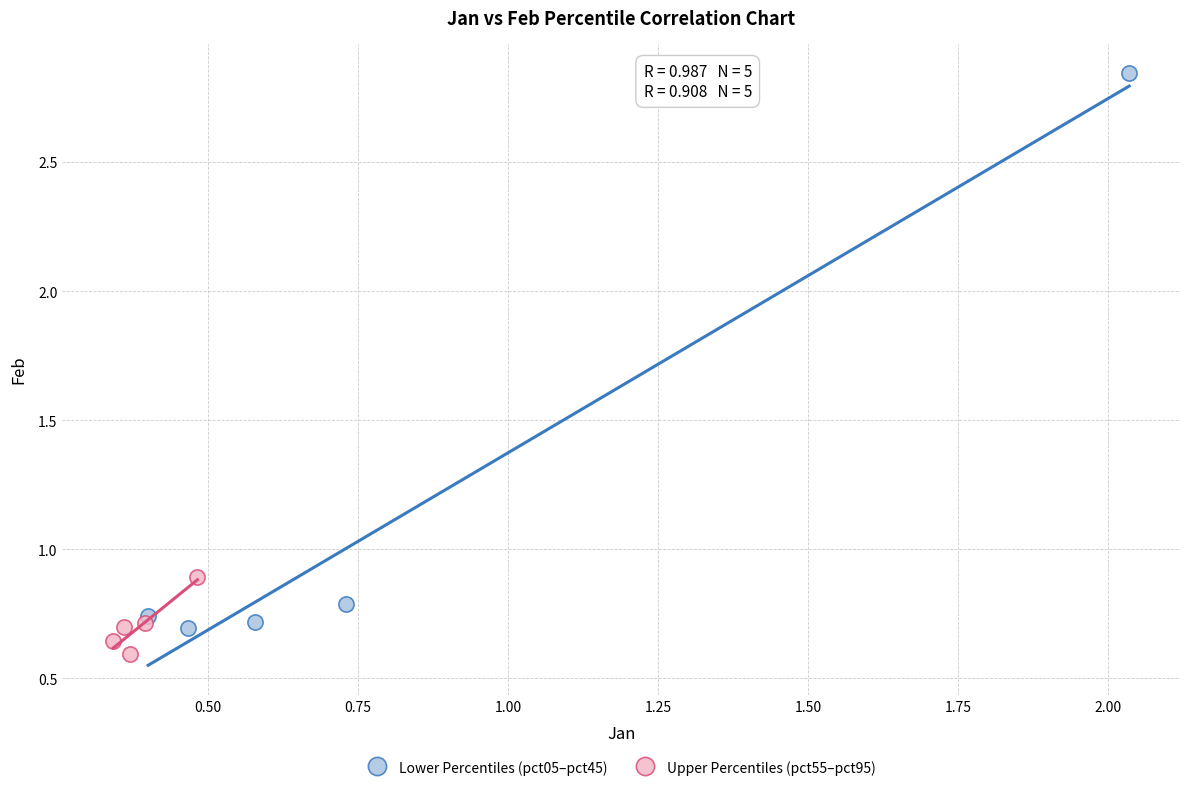

Which series contains the highest Y value?

Lower Percentiles (pct05–pct45)